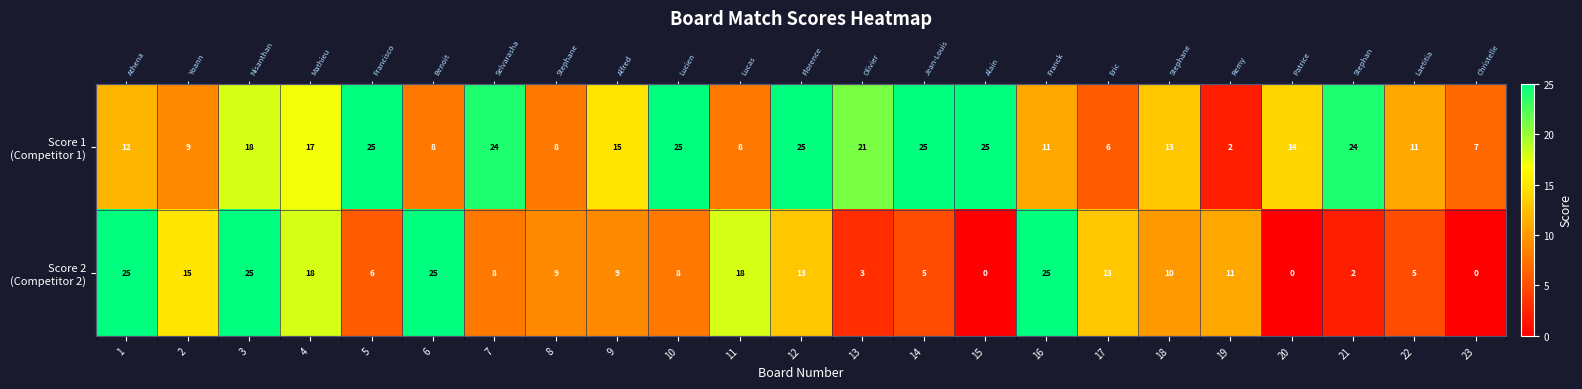

Is the value of Score 2 (Competitor 2) at 8 greater than the value of Score 1 (Competitor 1) at 18?

No